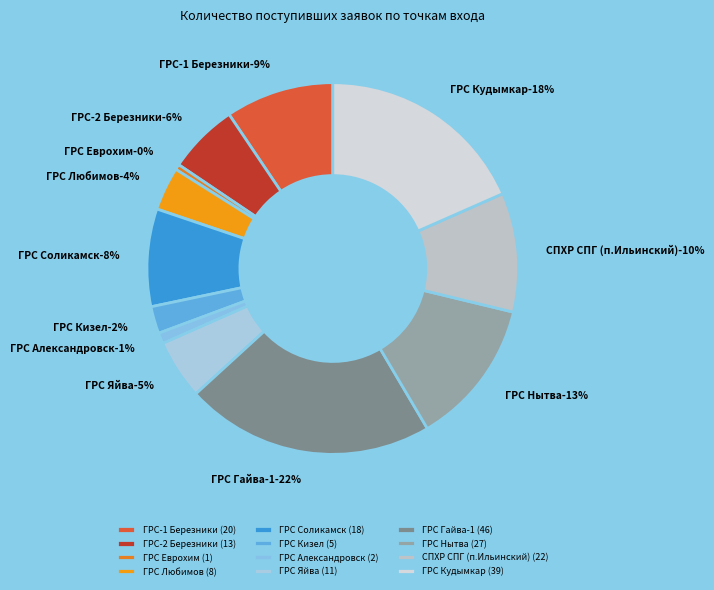

How many segments does this pie chart have?

12